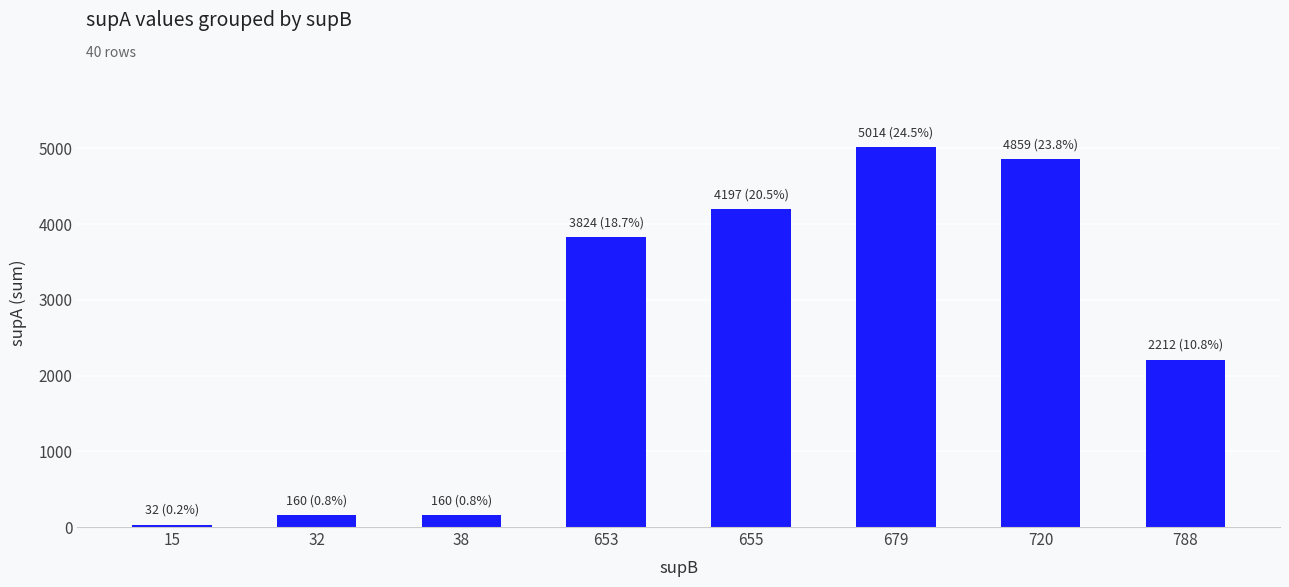

Which label corresponds to the largest value in the chart?

679